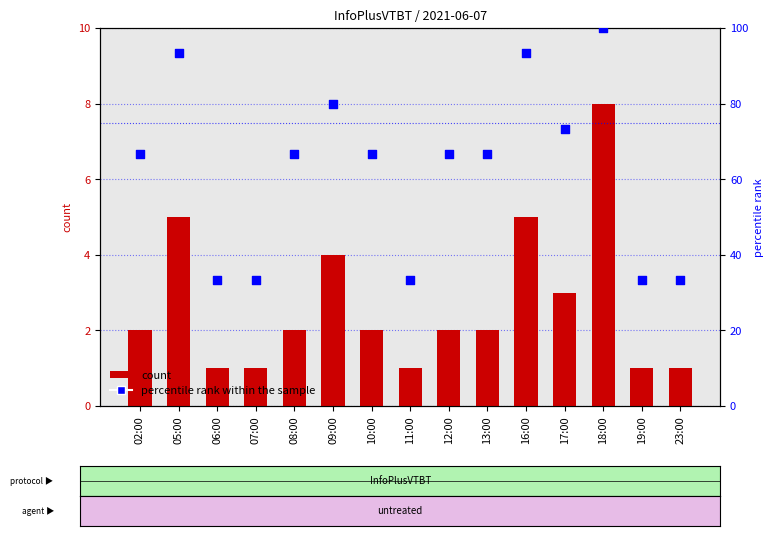

Which series has the widest spread of Y values?

percentile rank within the sample